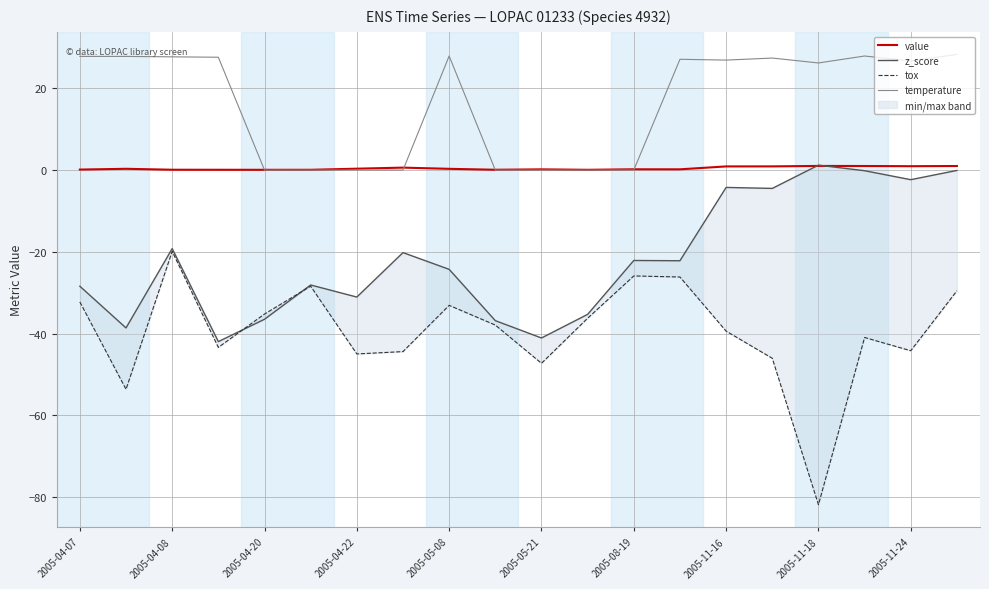

The temperature series shows 26.9 at 2005-11-16. True or false?

True